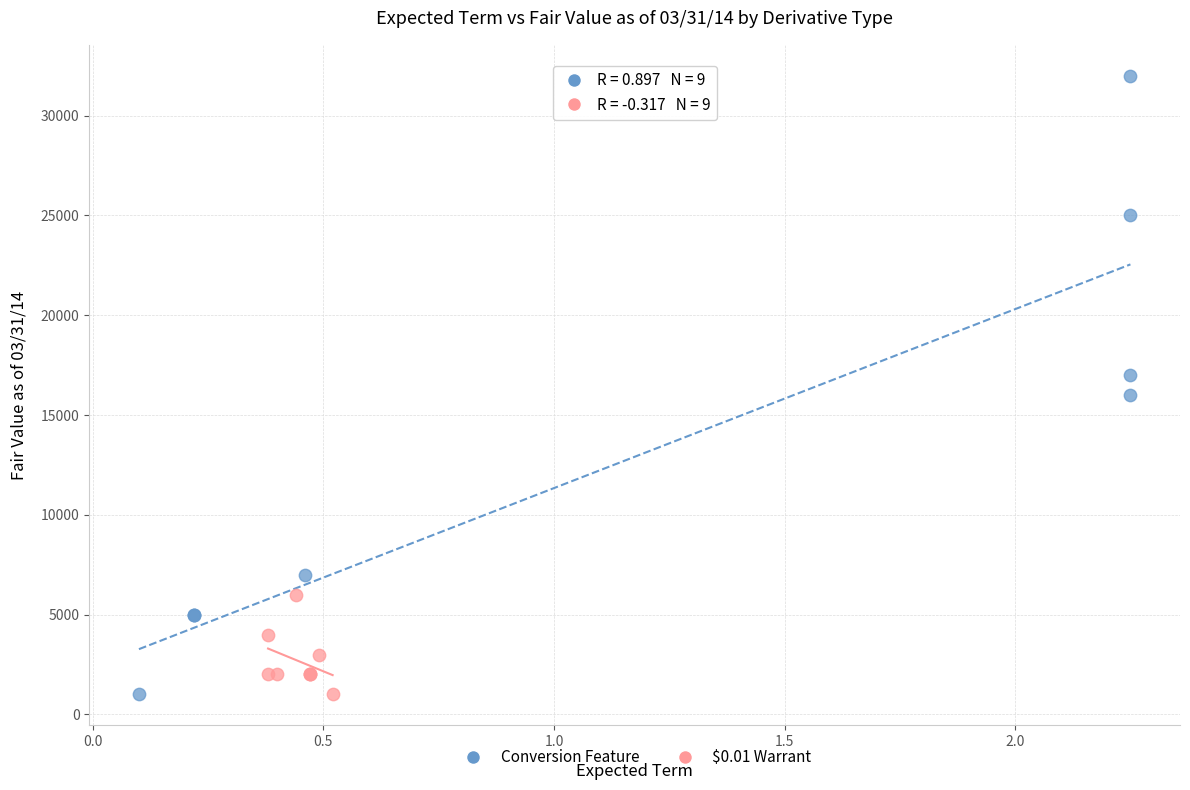

What are all the series names shown in the legend?

Conversion Feature, $0.01 Warrant